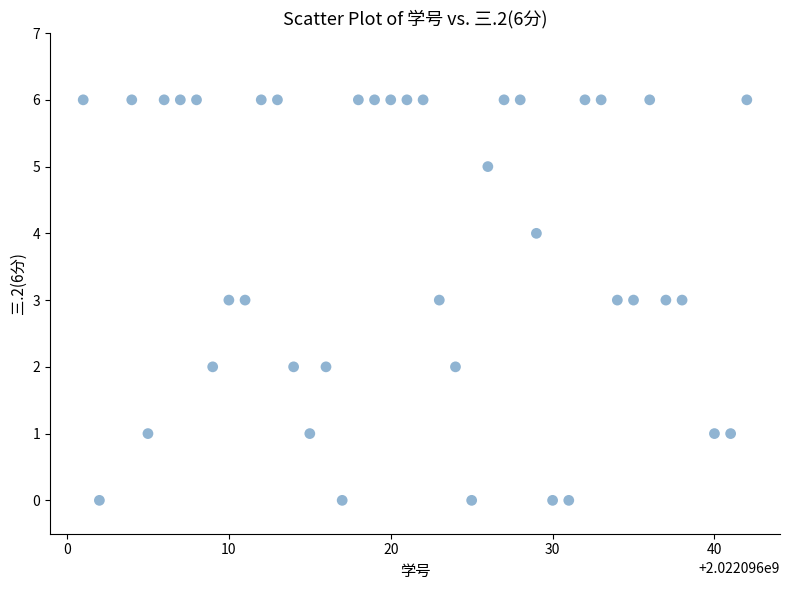

What is the range of Y values (max minus min)?

6